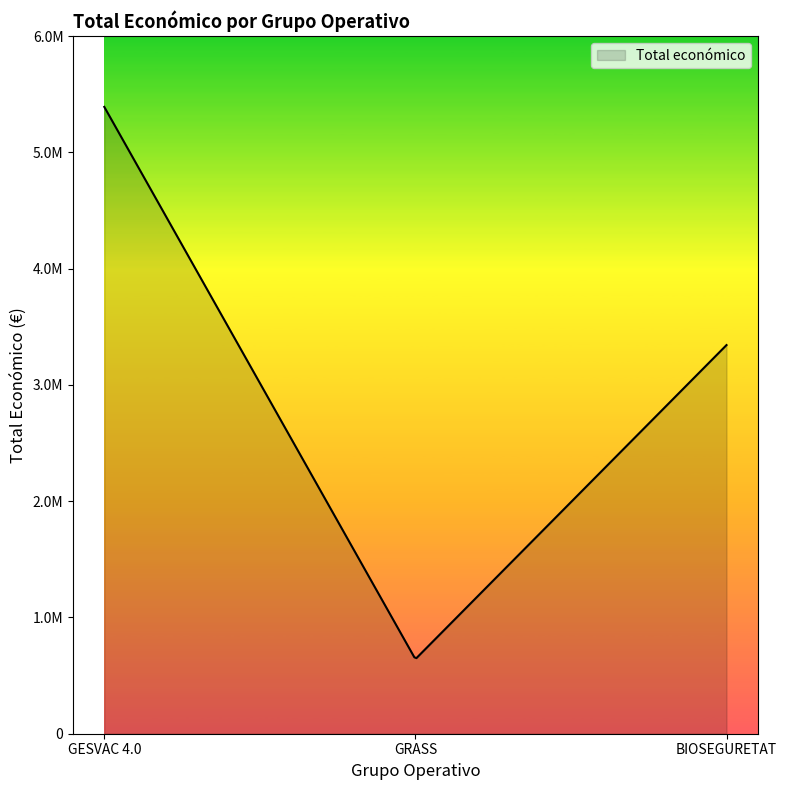

Is this an area chart (filled region under the line)?

Yes